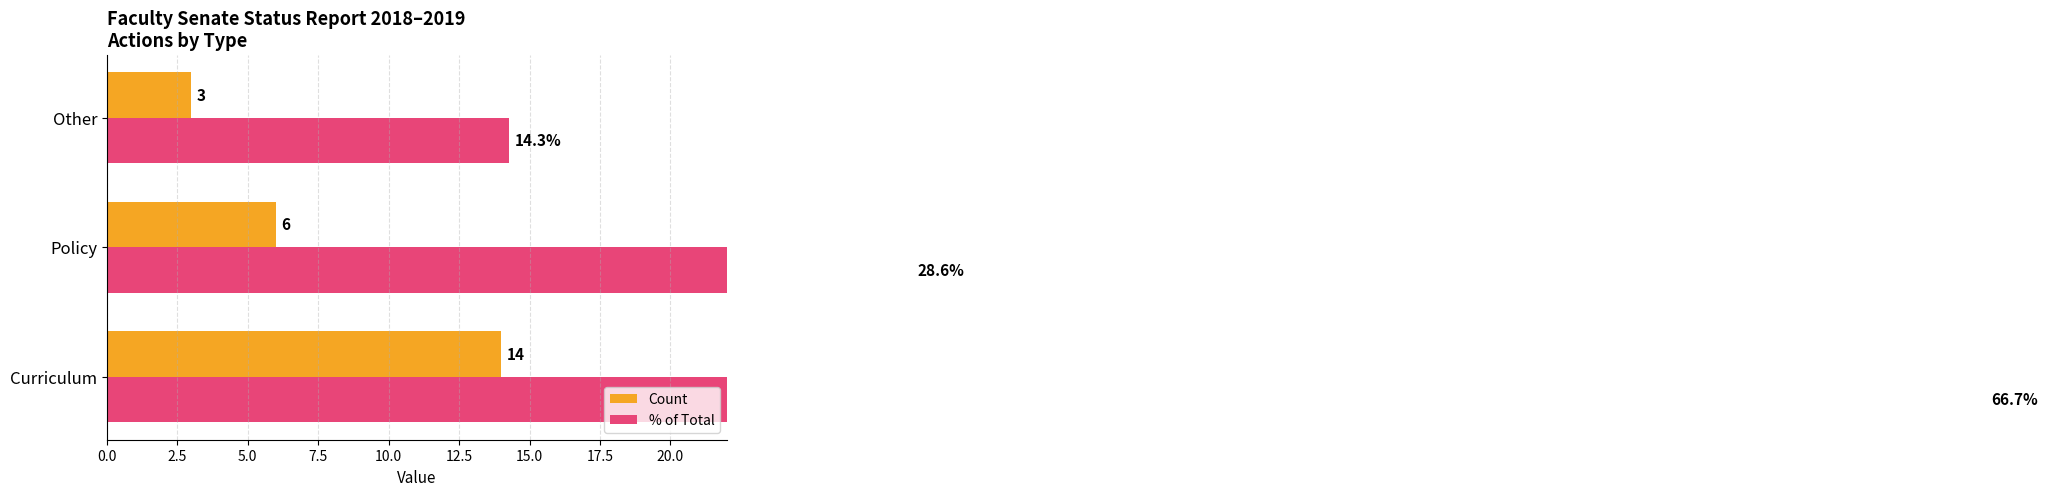

Is the value of % of Total at Other greater than the value of Count at Curriculum?

Yes